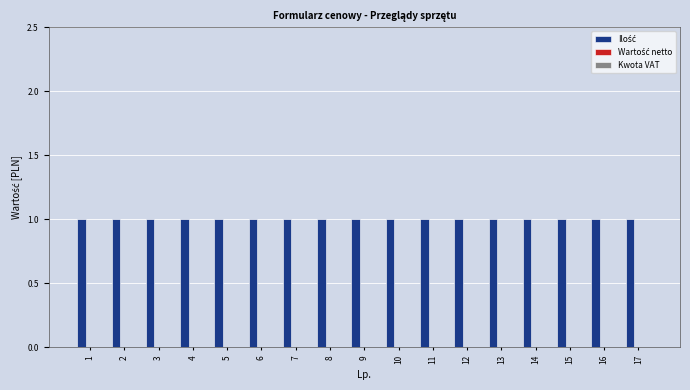

True or false: Wartość netto has a value of 0 at 12.

True